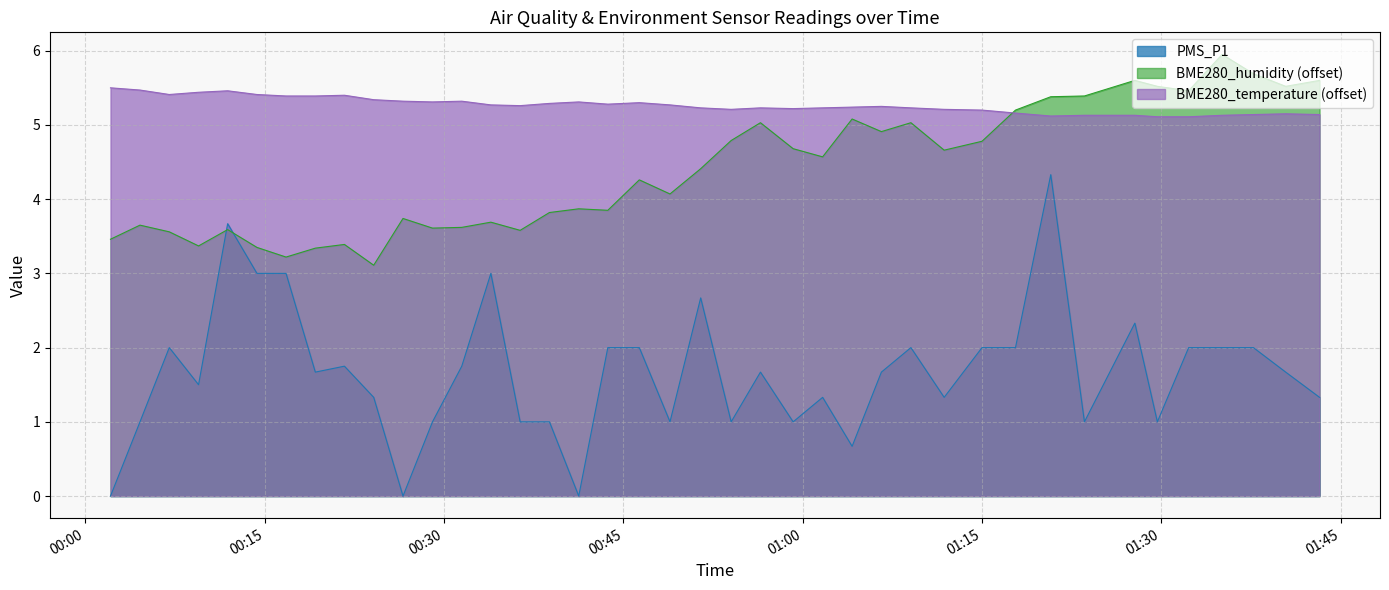

Reading left to right, list all the values displayed in this chart.

BME280_temperature: 5.5	5.5	5.4	5.4	5.5	5.4	5.4	5.4	5.4	5.3	5.3	5.3	5.3	5.3	5.3	5.3	5.3	5.3	5.3	5.3	5.2	5.2	5.2	5.2	5.2	5.2	5.2	5.2	5.2	5.2	5.2	5.1	5.1	5.1	5.1	5.1	5.1	5.1	5.1	5.1
BME280_humidity: 3.5	3.6	3.6	3.4	3.6	3.4	3.2	3.3	3.4	3.1	3.7	3.6	3.6	3.7	3.6	3.8	3.9	3.9	4.3	4.1	4.4	4.8	5.0	4.7	4.6	5.1	4.9	5.0	4.7	4.8	5.2	5.4	5.4	5.6	5.5	5.5	6.0	5.7	5.5	5.6
PMS_P1: 0.0	1.0	2.0	1.5	3.7	3.0	3.0	1.7	1.8	1.3	0.0	1.0	1.8	3.0	1.0	1.0	0.0	2.0	2.0	1.0	2.7	1.0	1.7	1.0	1.3	0.7	1.7	2.0	1.3	2.0	2.0	4.3	1.0	2.3	1.0	2.0	2.0	2.0	1.7	1.3